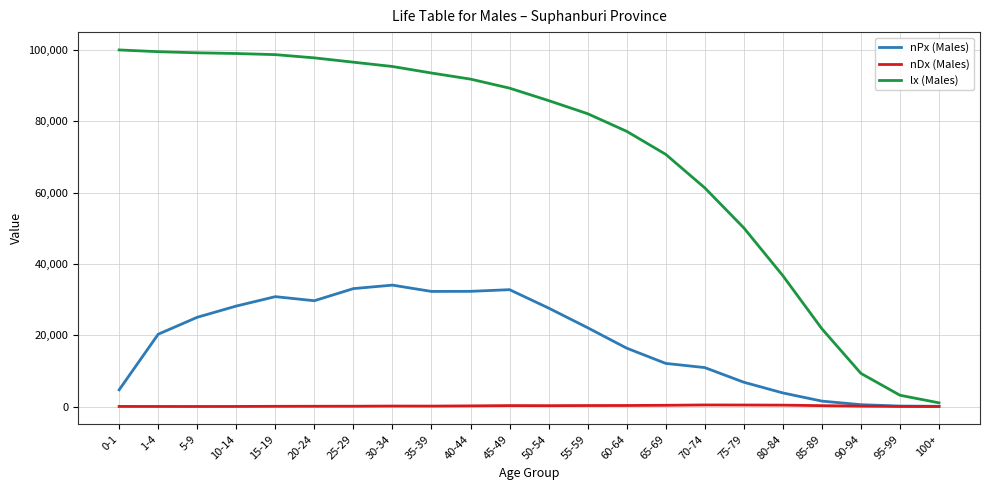

How many categories are shown in the chart?

22